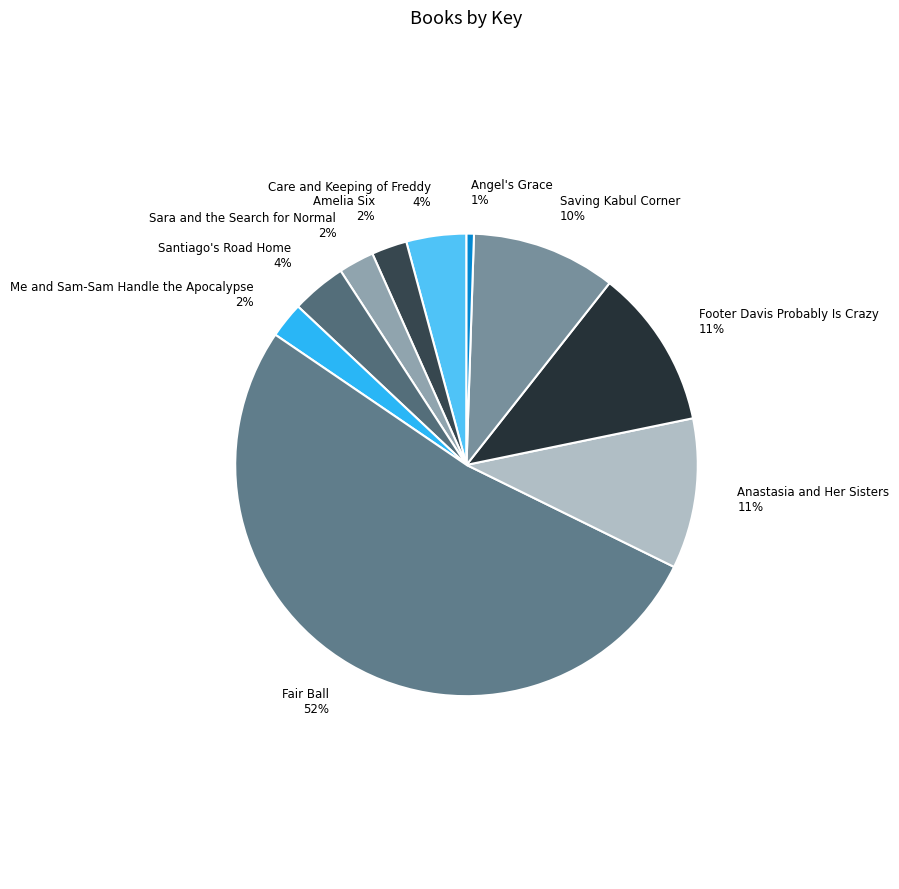

Is there any slice that represents more than half of the pie?

Yes